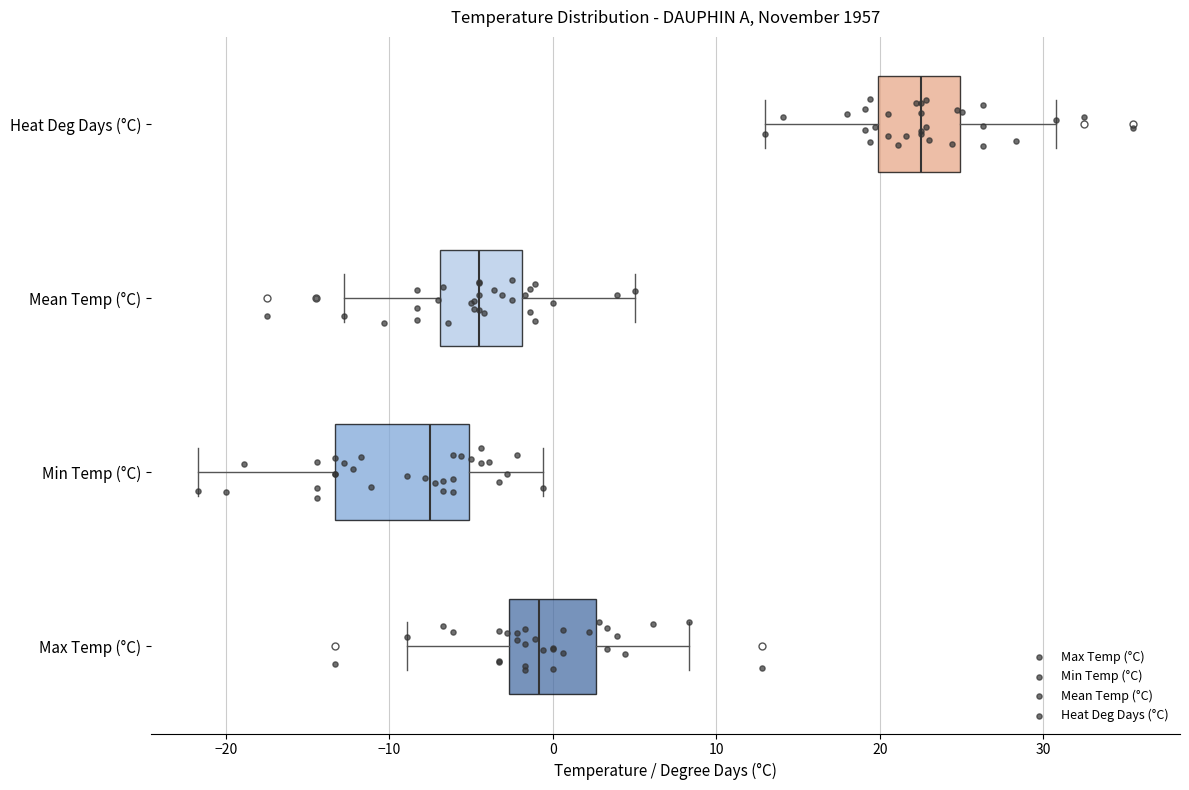

Reading bottom to top, transcribe this box plot: for each box, give where its median line is, the range the box spans, and where its two whiskers end, as read against the x-axis. The values are not printed on the chart, so give them approximately, as read against the axis.

Max Temp (°C): median -1, box -3 to 3, whiskers -9 to 8
Min Temp (°C): median -7, box -13 to -5, whiskers -22 to -1
Mean Temp (°C): median -4, box -7 to -2, whiskers -13 to 5
Heat Deg Days (°C): median 23, box 20 to 25, whiskers 13 to 31